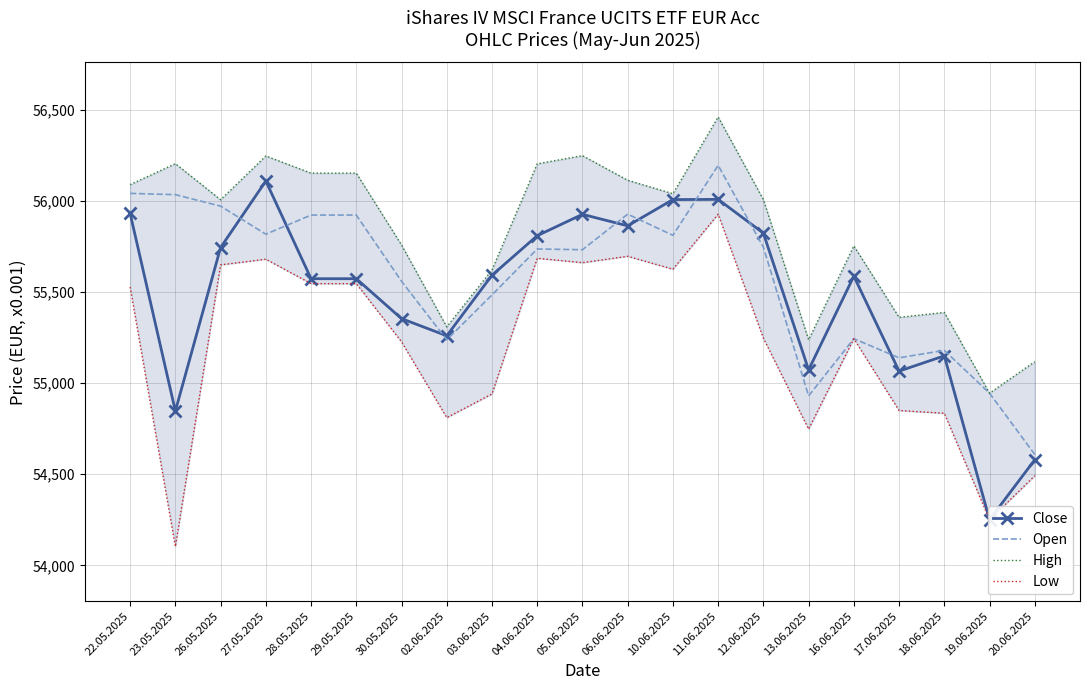

The High series shows 35596 at 23.05.2025. True or false?

False